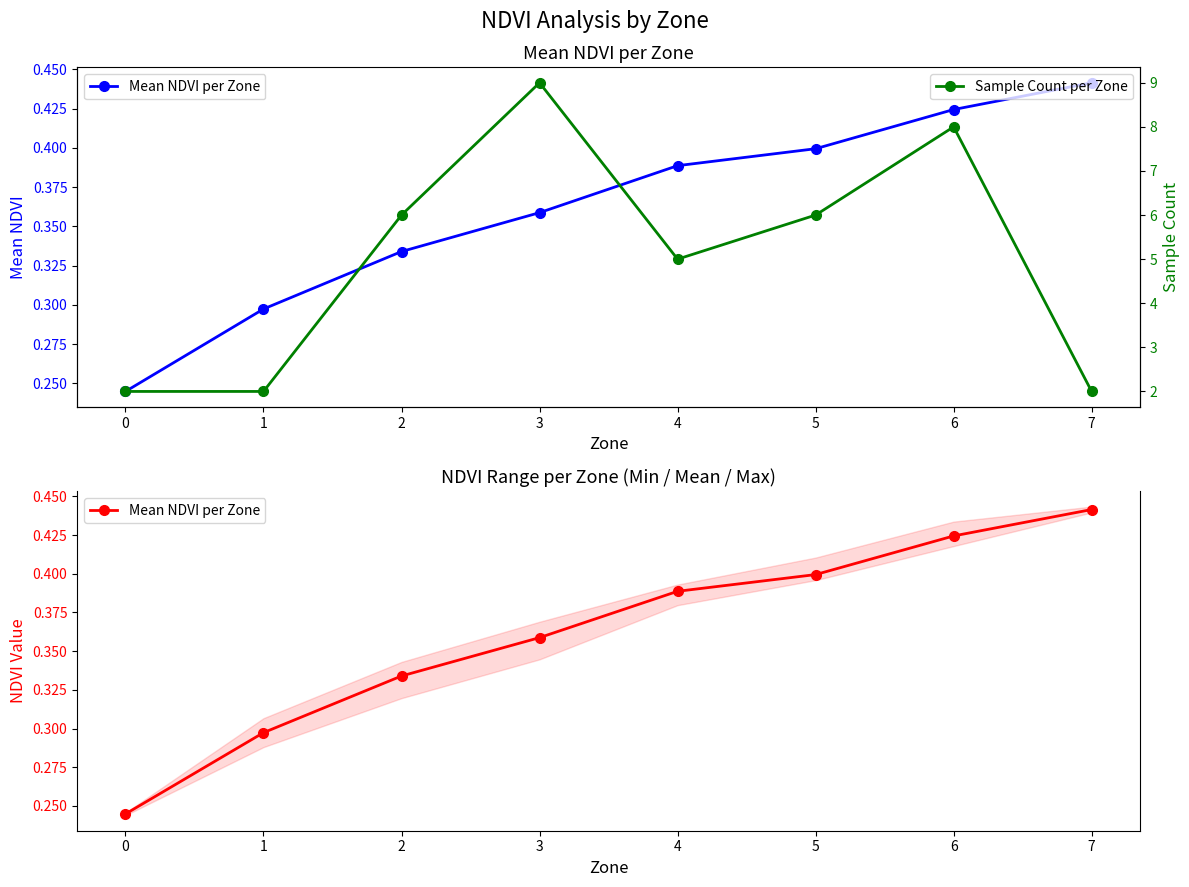

What is the maximum value for Sample Count per Zone?

9